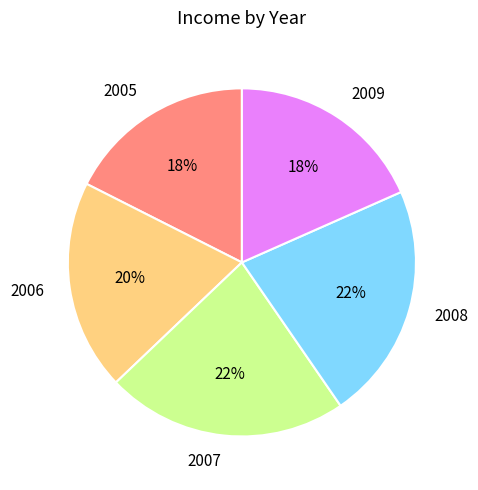

The 2005 slice represents 4% of the pie. True or false?

False